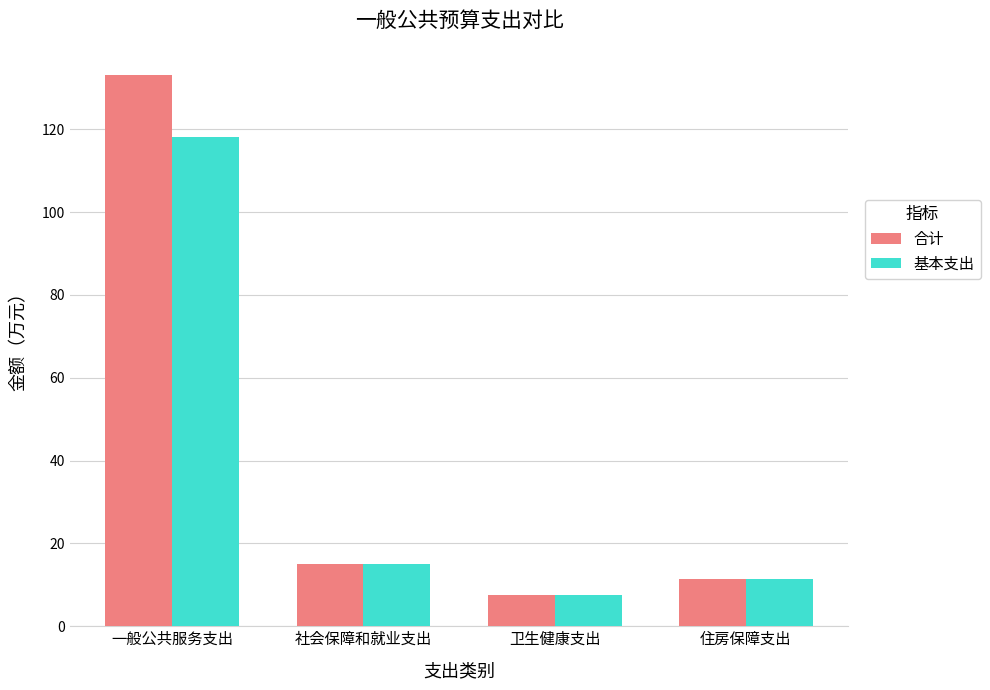

Reading left to right, what are all the values shown in this chart?

合计: 133.0	14.9	7.6	11.5
基本支出: 118.0	14.9	7.6	11.5